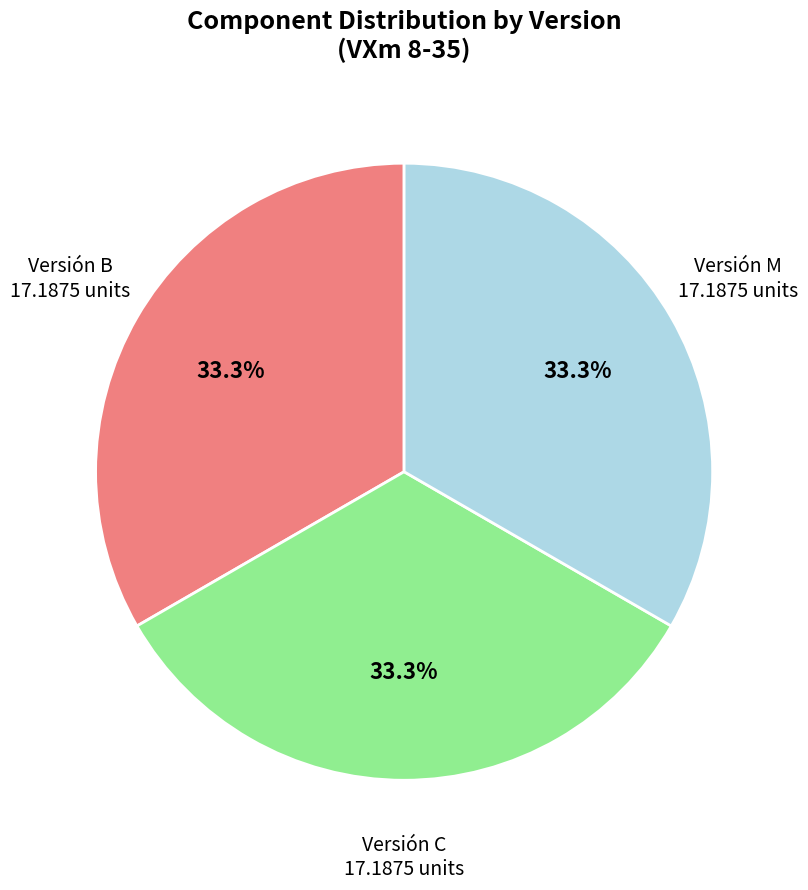

What percentage do Versión B and Versión M together represent?

66.7%